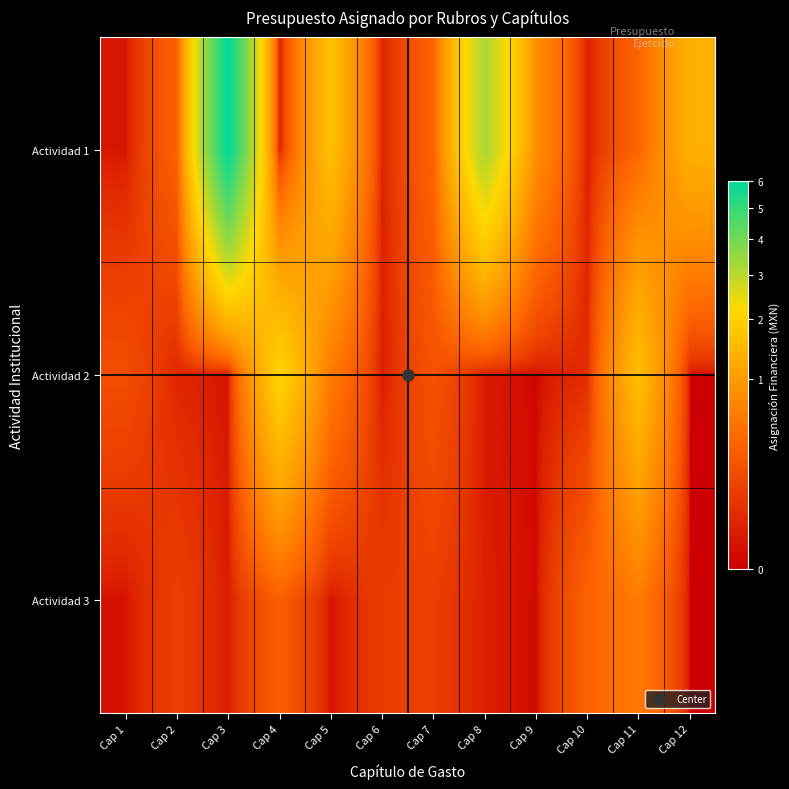

At which category is the sum across all series the highest?

Cap 3